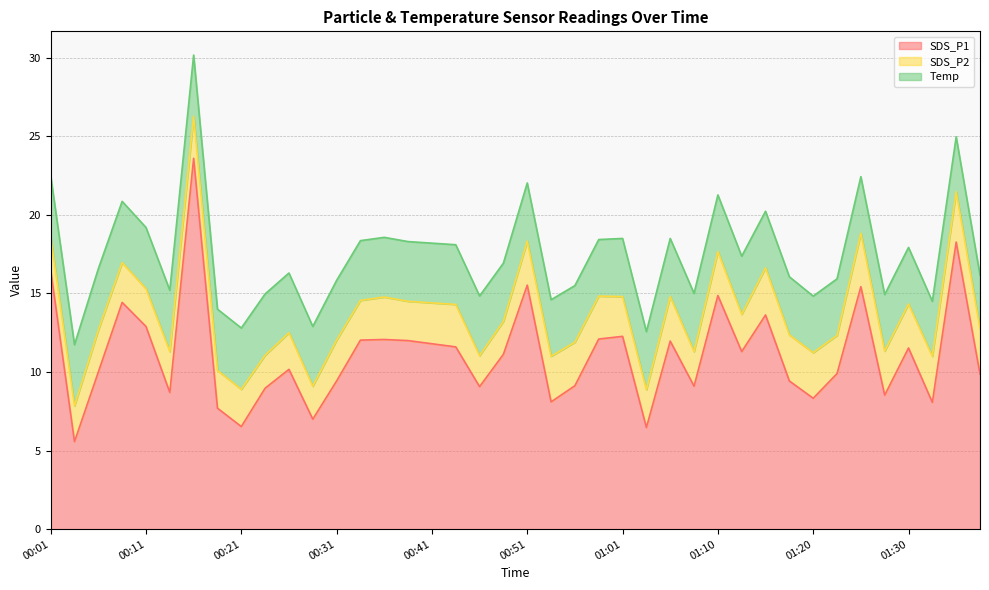

How many lines are shown in the chart?

3